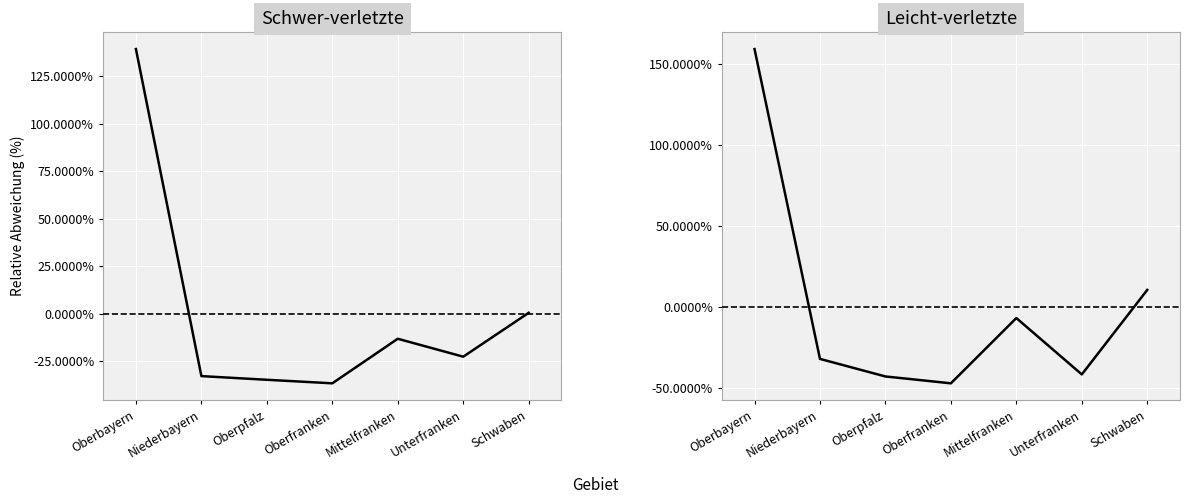

What is the total value across all series at Oberbayern?

3.0